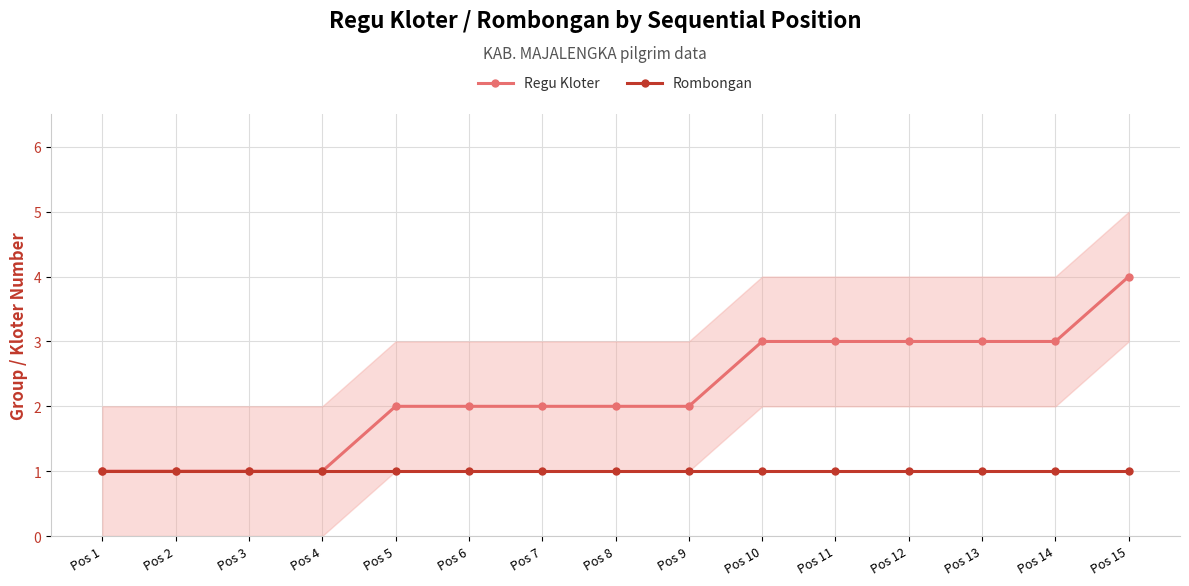

Reading left to right, what are all the values shown in this chart?

Regu Kloter: 1	1	1	1	2	2	2	2	2	3	3	3	3	3	4
Rombongan: 1	1	1	1	1	1	1	1	1	1	1	1	1	1	1